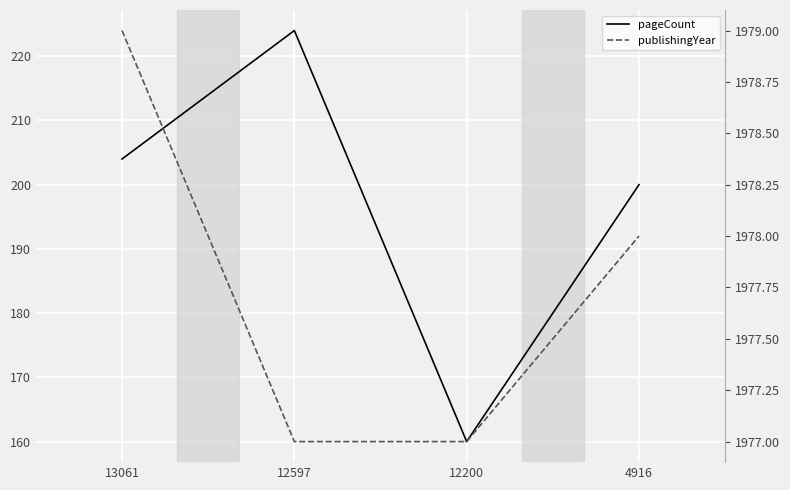

Which series has the widest spread of values?

pageCount